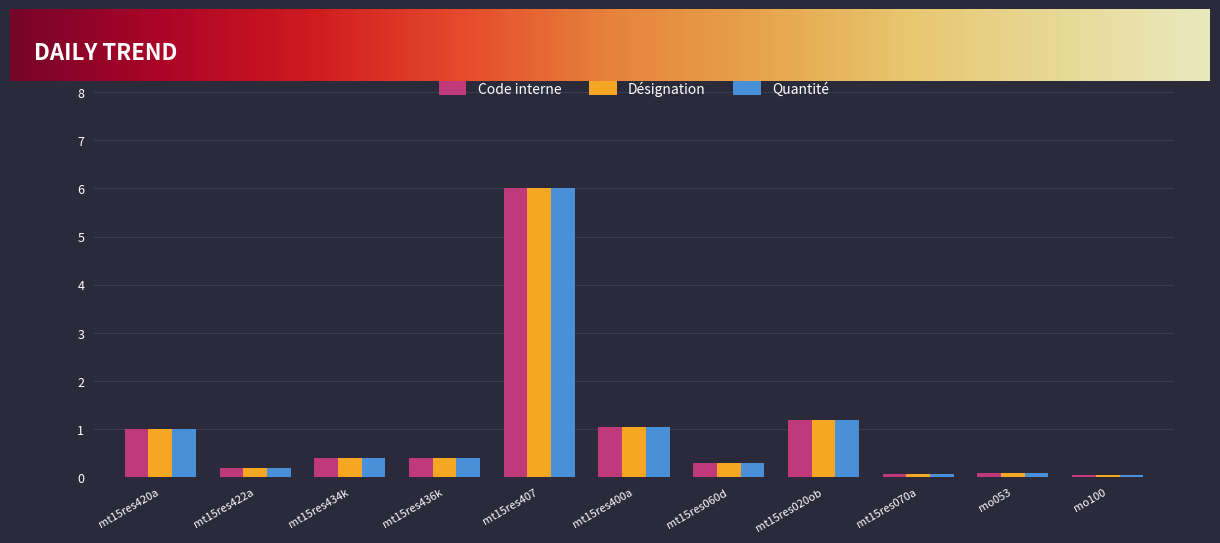

Count the number of data series in this chart.

3